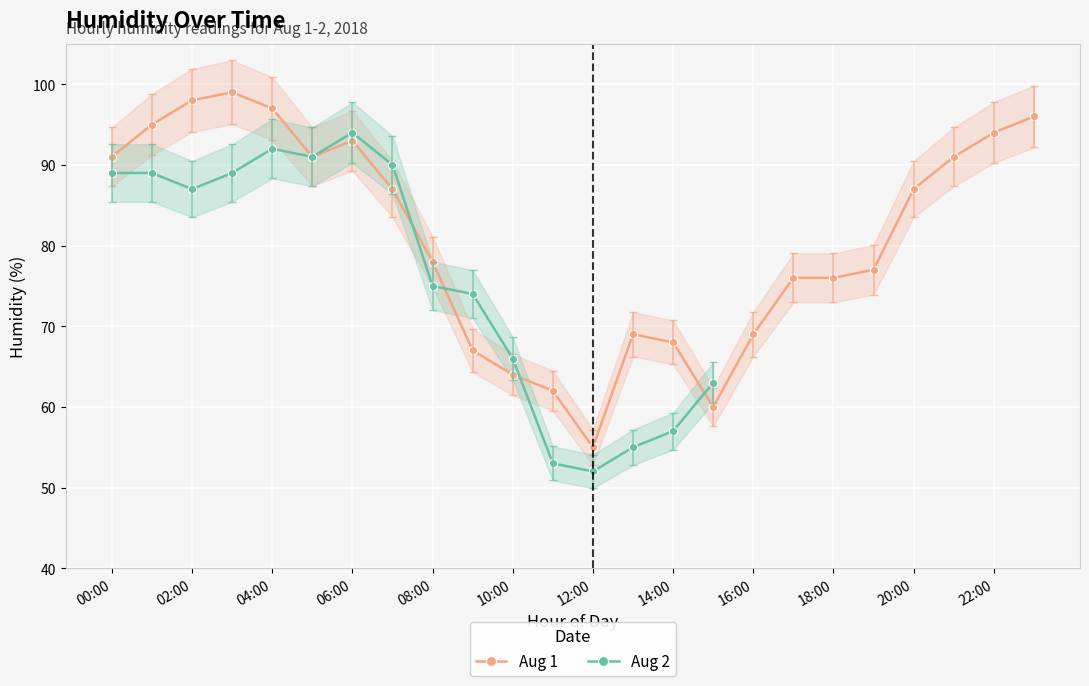

How many interior local peaks does the Aug 1 smoothed series have?

3